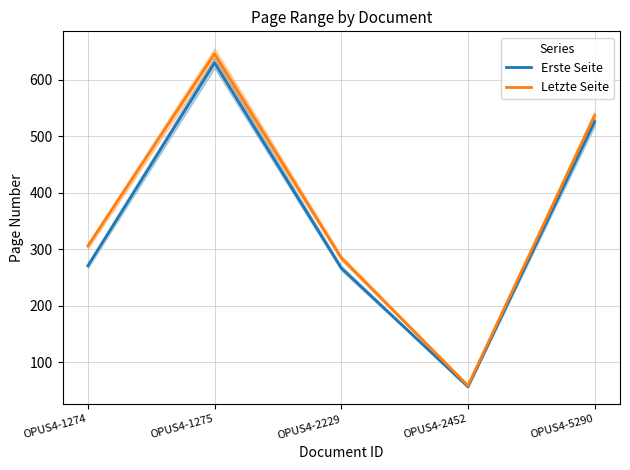

Does the chart display data point markers on the line(s)?

No